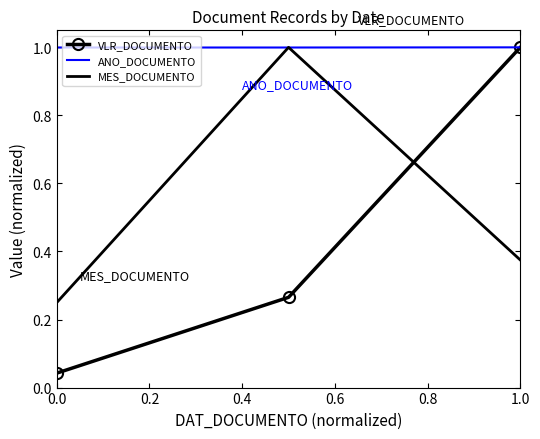

What is the maximum value for VLR_DOCUMENTO?

1.0